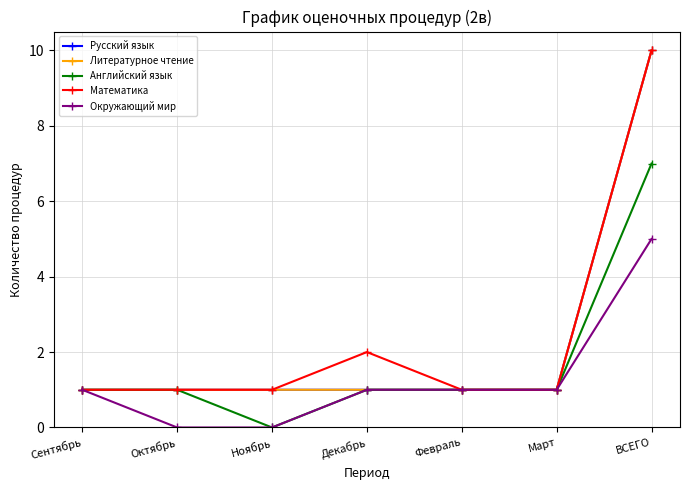

Does the chart have visible grid lines?

Yes